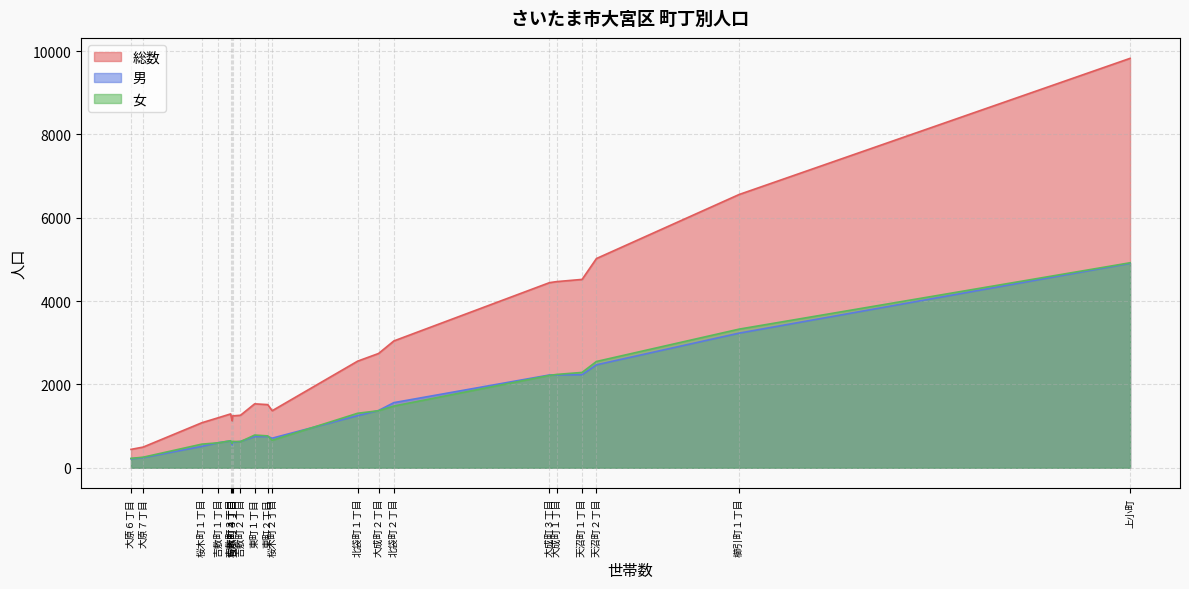

Where is 総数 nearest to the value 5134?

天沼町２丁目